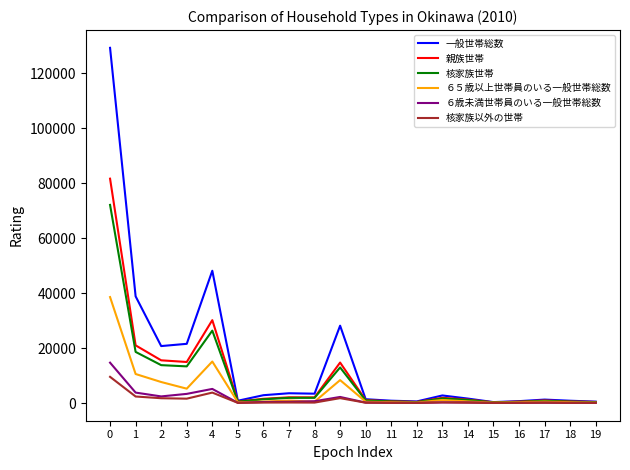

Which series has the largest range (max minus min)?

一般世帯総数